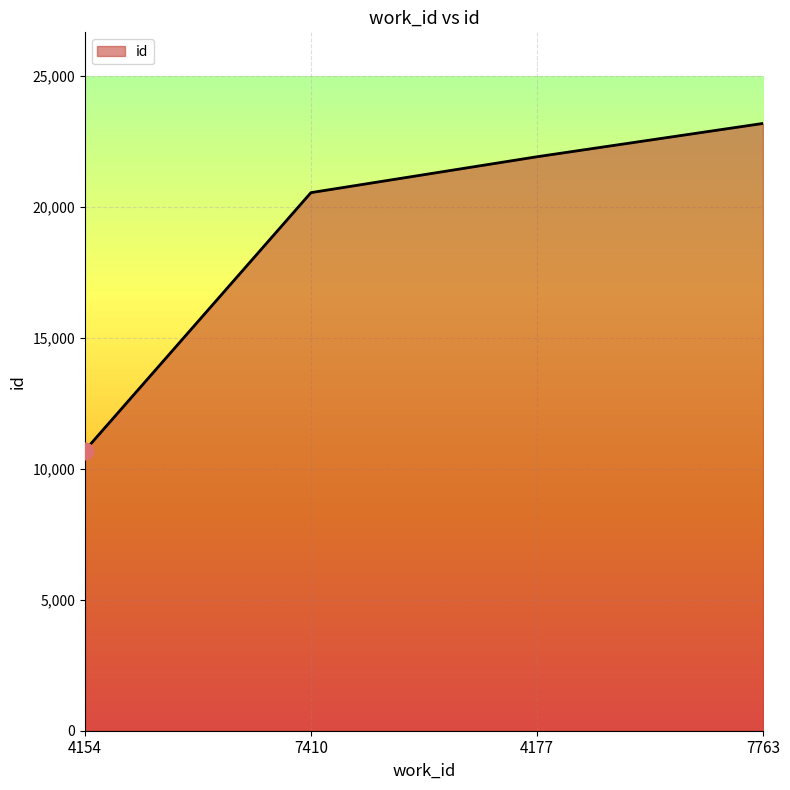

Is it true that the value at 4154 is 15503?

False